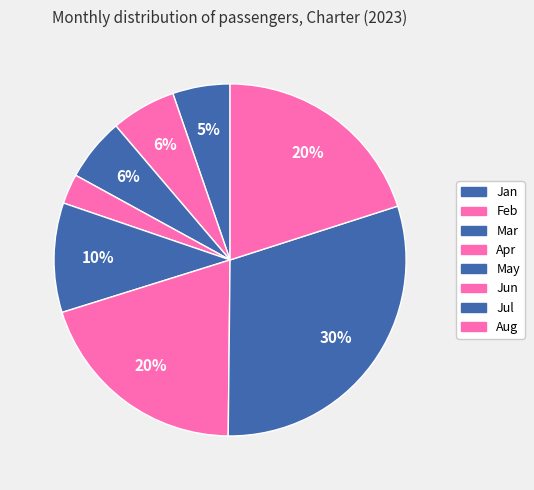

How many slices are in this pie chart?

8